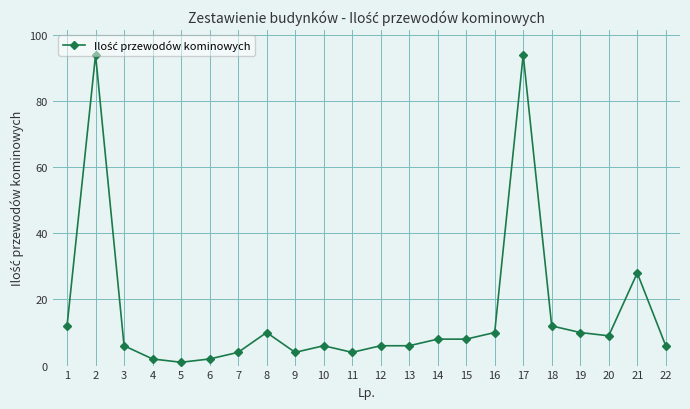

At which category does the data reach its first local peak?

2